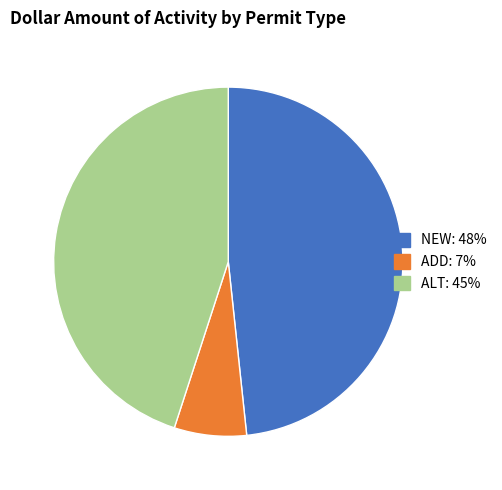

The NEW slice represents 60% of the pie. True or false?

False